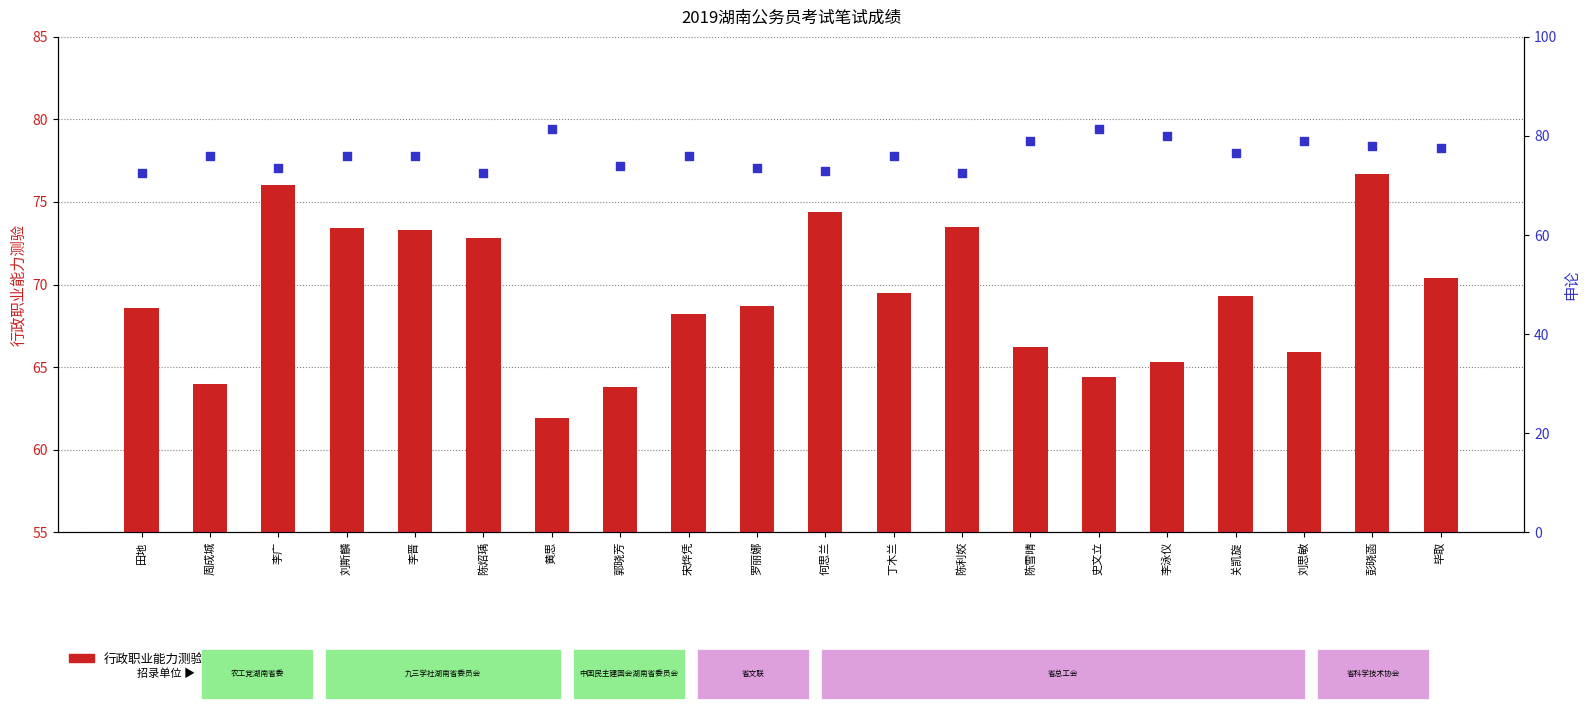

What are all the series names shown in the legend?

行政职业能力测验, 申论